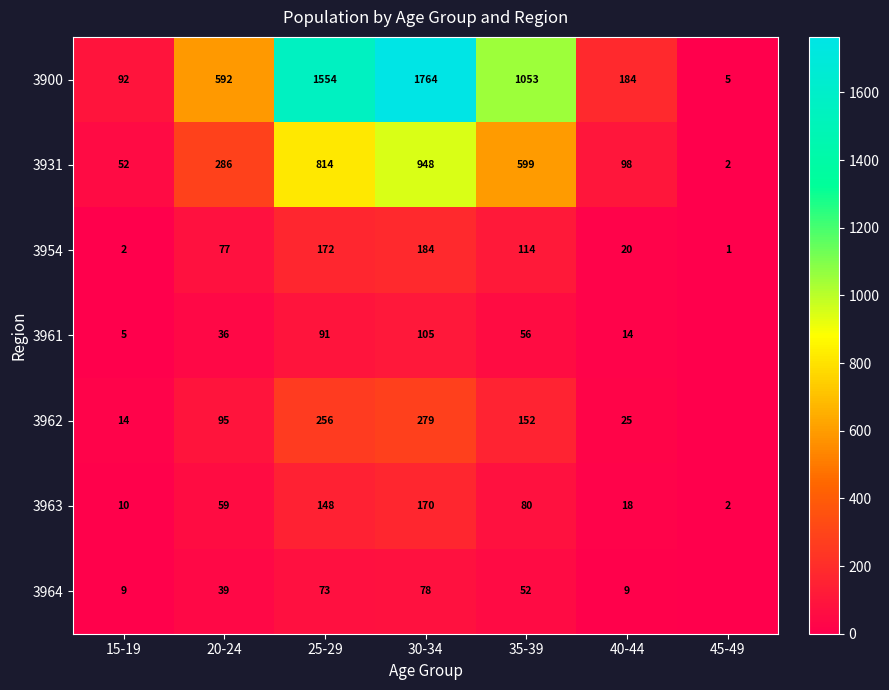

At which category is the sum across all series the highest?

30-34